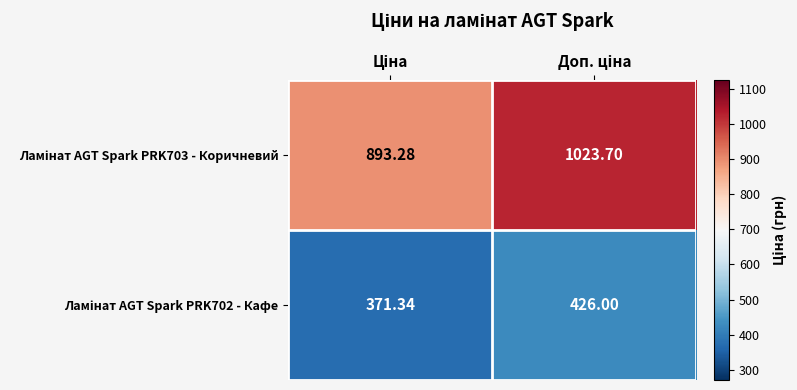

At how many categories does at least one series exceed 486?

2